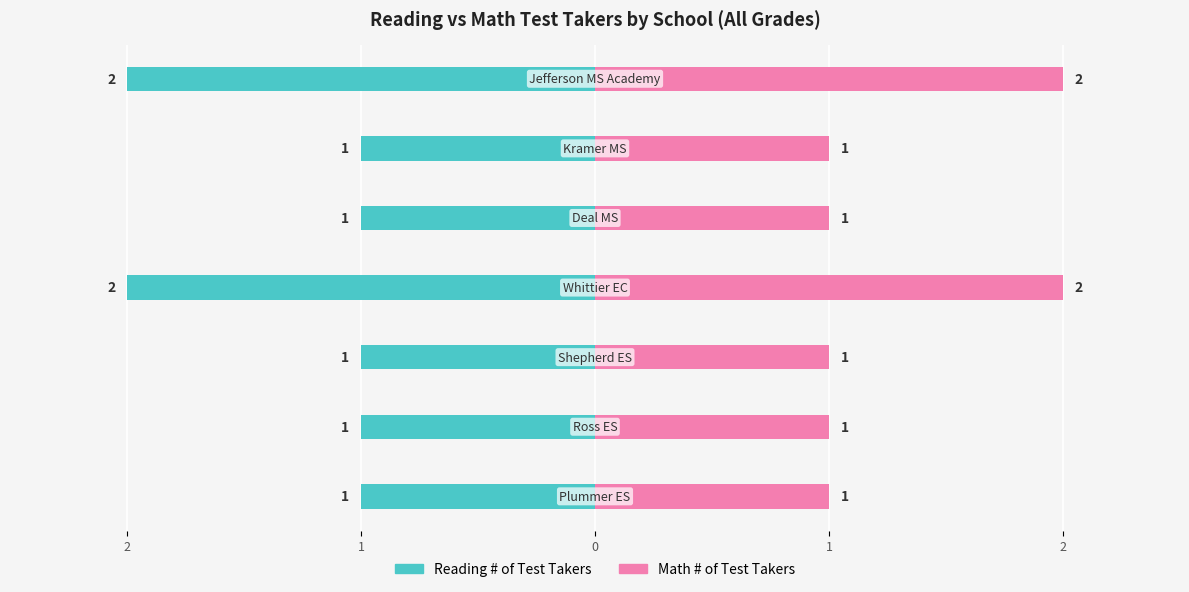

The Math # of Test Takers series shows 3 at 3. True or false?

False